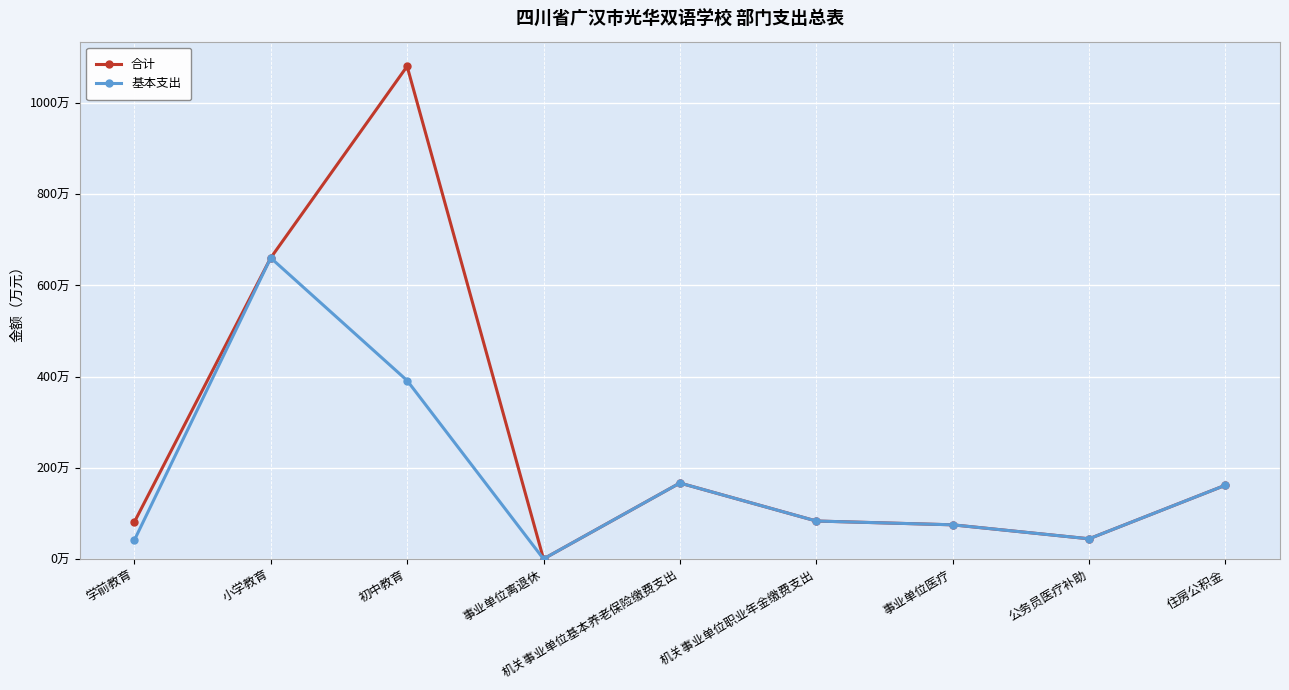

True or false: 基本支出 has more than 2 points higher than both neighbors.

False